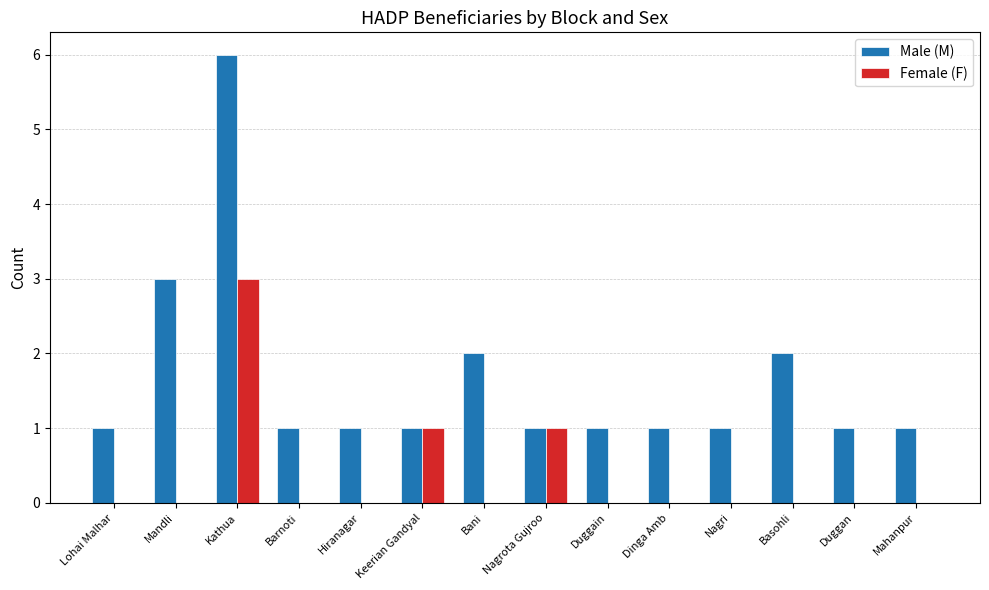

What is the spread (max minus min) of values at Mahanpur?

1